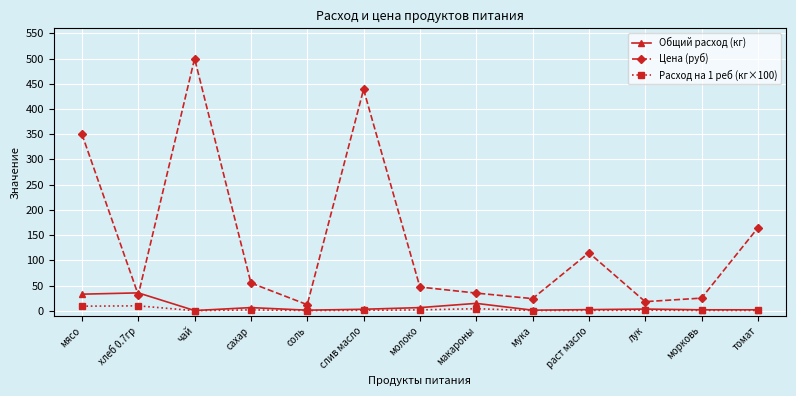

What is the difference between the maximum and minimum values in the Расход на 1 реб (кг×100) series?

9.6